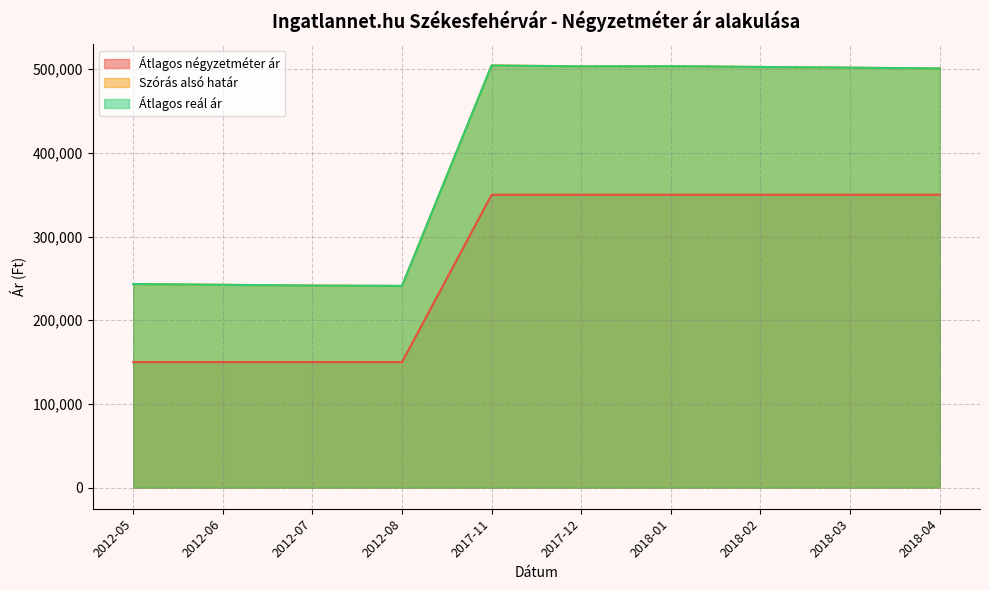

Between 2012-07 and 2018-03, which is larger?

2018-03